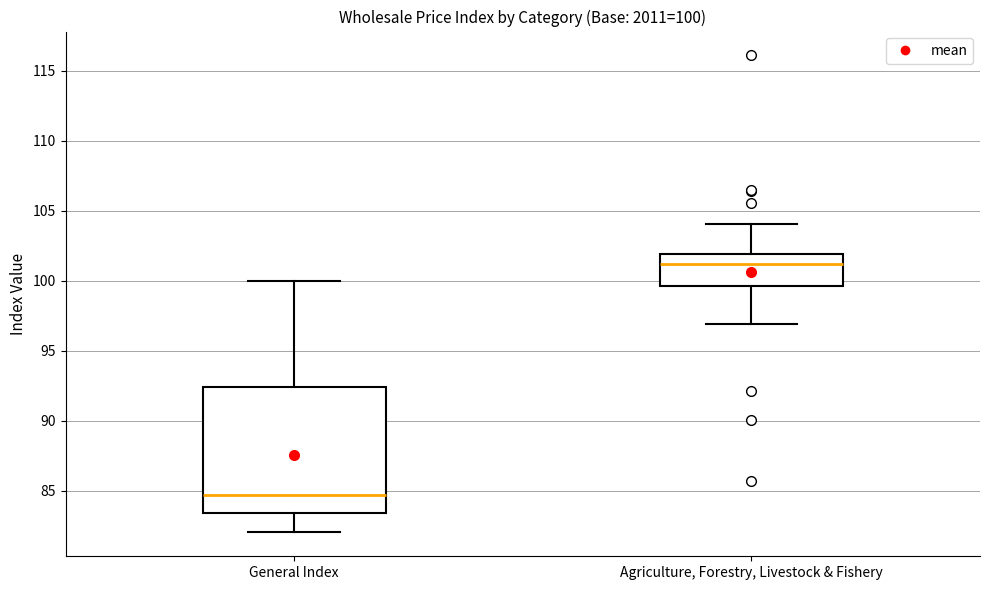

Which box's median line is the highest?

Agriculture, Forestry, Livestock & Fishery